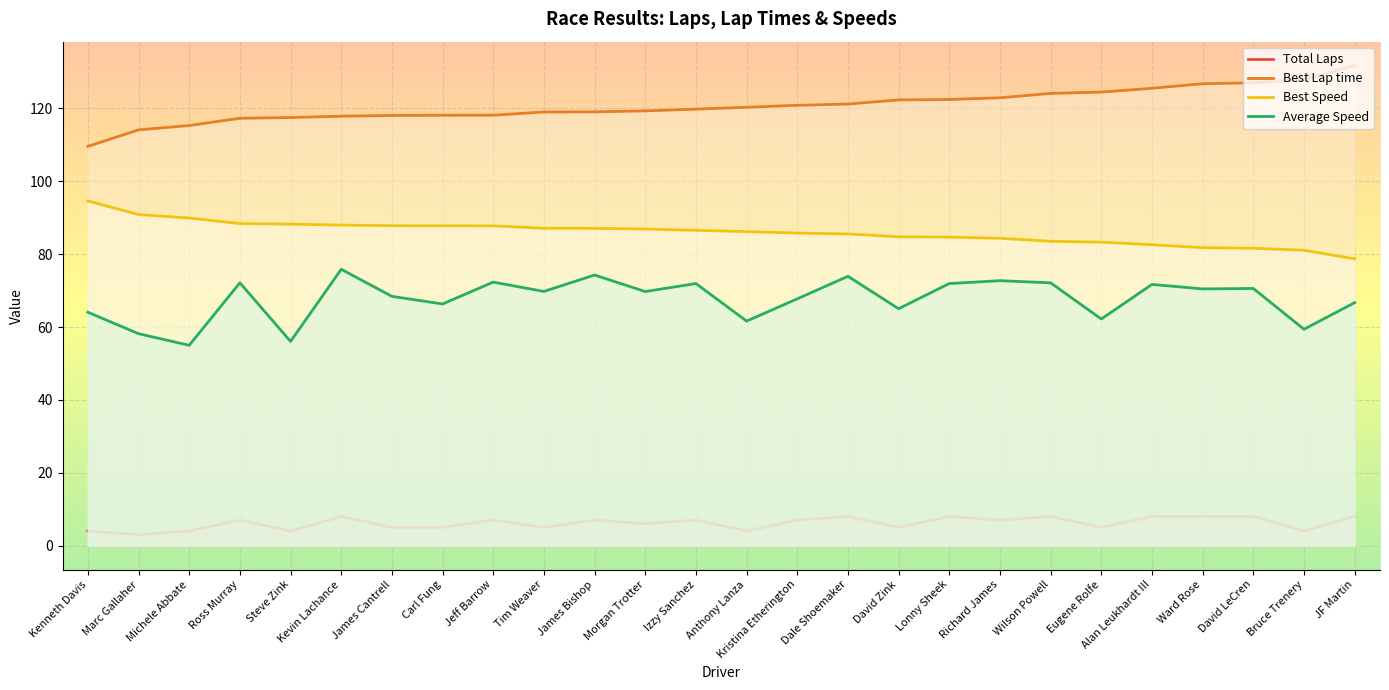

Is the value of Total Laps at David Zink greater than the value of Best Speed at Kristina Etherington?

No